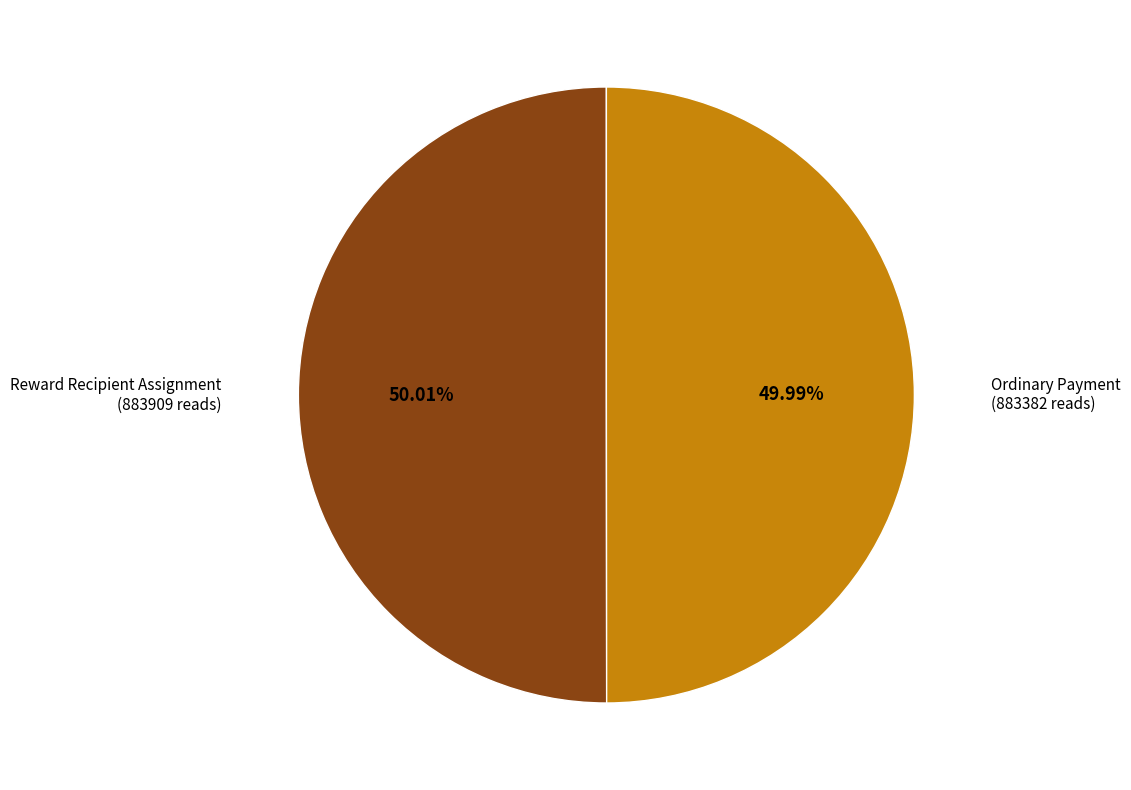

What is the ratio of the value at Reward Recipient Assignment to the value at Ordinary Payment?

1.0